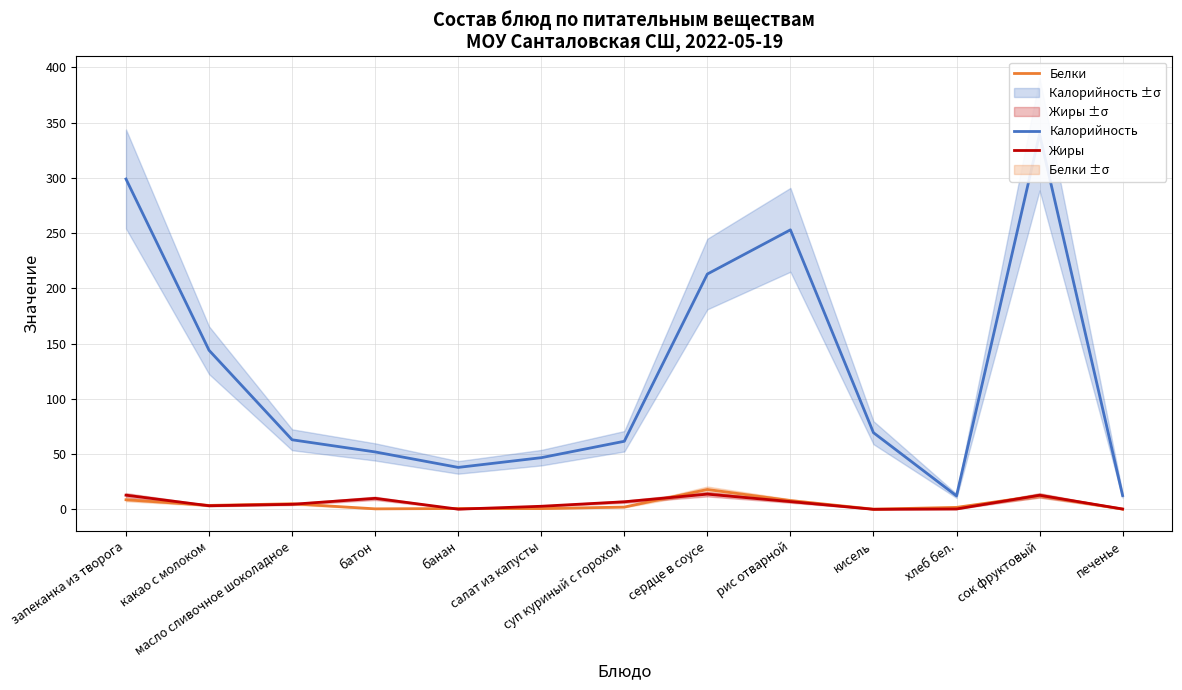

How many intersections are there between Белки and Жиры?

6